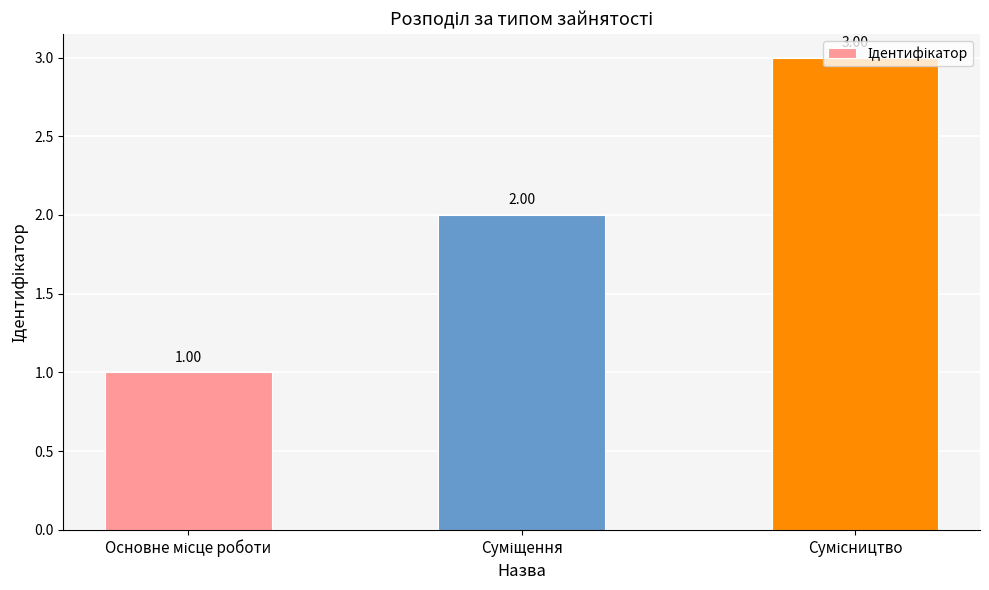

What is the value of the 3rd bar from the left?

3